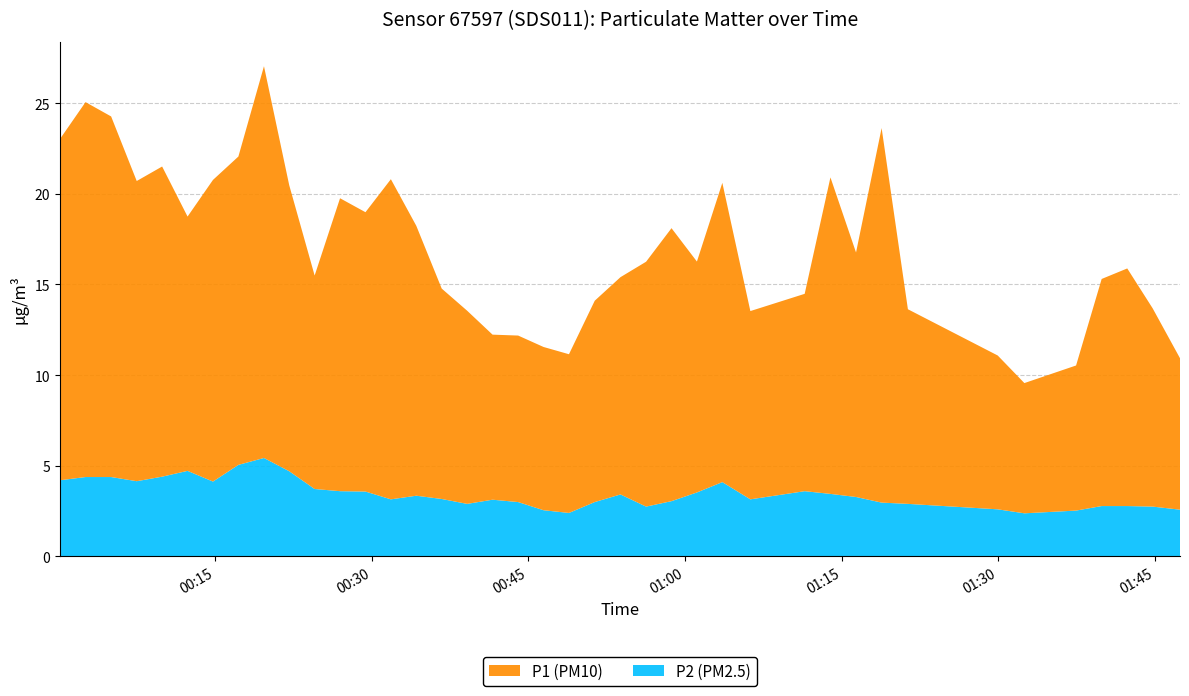

Reading left to right, transcribe all the data shown in this chart.

P1: 2023-07-16T00:00:09=18.8	2023-07-16T00:02:37=20.7	2023-07-16T00:05:04=19.9	2023-07-16T00:07:31=16.6	2023-07-16T00:09:57=17.1	2023-07-16T00:12:23=14.0	2023-07-16T00:14:49=16.6	2023-07-16T00:17:15=17.0	2023-07-16T00:19:42=21.6	2023-07-16T00:22:07=15.8	2023-07-16T00:24:33=11.8	2023-07-16T00:26:59=16.1	2023-07-16T00:29:25=15.4	2023-07-16T00:31:51=17.6	2023-07-16T00:34:17=14.9	2023-07-16T00:36:43=11.6	2023-07-16T00:39:09=10.7	2023-07-16T00:41:35=9.1	2023-07-16T00:44:02=9.2	2023-07-16T00:46:28=9.0	2023-07-16T00:48:54=8.8	2023-07-16T00:51:22=11.1	2023-07-16T00:53:50=12.0	2023-07-16T00:56:17=13.5	2023-07-16T00:58:43=15.1	2023-07-16T01:01:09=12.7	2023-07-16T01:03:35=16.5	2023-07-16T01:06:16=10.4	2023-07-16T01:11:28=10.9	2023-07-16T01:13:56=17.4	2023-07-16T01:16:23=13.5	2023-07-16T01:18:50=20.6	2023-07-16T01:21:21=10.7	2023-07-16T01:29:57=8.5	2023-07-16T01:32:30=7.2	2023-07-16T01:37:27=8.0	2023-07-16T01:39:54=12.5	2023-07-16T01:42:21=13.1	2023-07-16T01:44:47=10.9	2023-07-16T01:47:24=8.3
P2: 2023-07-16T00:00:09=4.2	2023-07-16T00:02:37=4.4	2023-07-16T00:05:04=4.4	2023-07-16T00:07:31=4.2	2023-07-16T00:09:57=4.4	2023-07-16T00:12:23=4.7	2023-07-16T00:14:49=4.1	2023-07-16T00:17:15=5.0	2023-07-16T00:19:42=5.4	2023-07-16T00:22:07=4.7	2023-07-16T00:24:33=3.7	2023-07-16T00:26:59=3.6	2023-07-16T00:29:25=3.6	2023-07-16T00:31:51=3.1	2023-07-16T00:34:17=3.4	2023-07-16T00:36:43=3.2	2023-07-16T00:39:09=2.9	2023-07-16T00:41:35=3.1	2023-07-16T00:44:02=3.0	2023-07-16T00:46:28=2.5	2023-07-16T00:48:54=2.4	2023-07-16T00:51:22=3.0	2023-07-16T00:53:50=3.4	2023-07-16T00:56:17=2.8	2023-07-16T00:58:43=3.0	2023-07-16T01:01:09=3.5	2023-07-16T01:03:35=4.1	2023-07-16T01:06:16=3.1	2023-07-16T01:11:28=3.6	2023-07-16T01:13:56=3.5	2023-07-16T01:16:23=3.3	2023-07-16T01:18:50=3.0	2023-07-16T01:21:21=2.9	2023-07-16T01:29:57=2.6	2023-07-16T01:32:30=2.4	2023-07-16T01:37:27=2.5	2023-07-16T01:39:54=2.8	2023-07-16T01:42:21=2.8	2023-07-16T01:44:47=2.8	2023-07-16T01:47:24=2.6